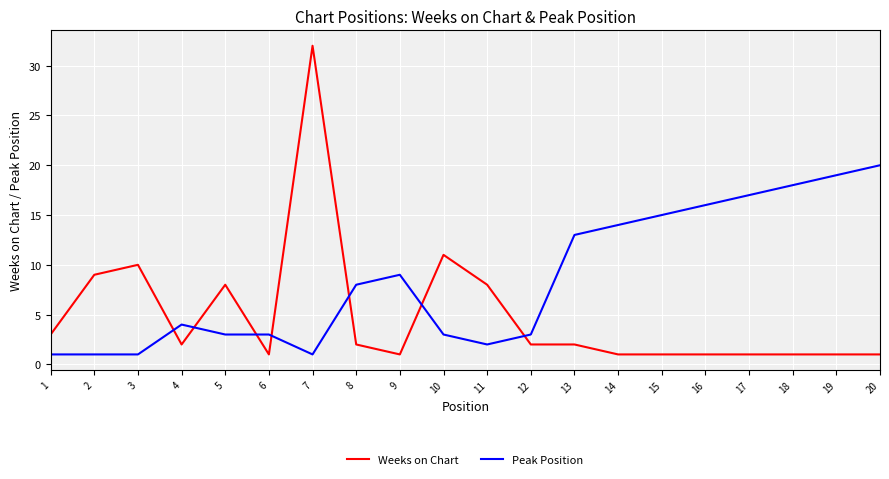

Between 14 and 18, which series saw the biggest shift?

Peak Position